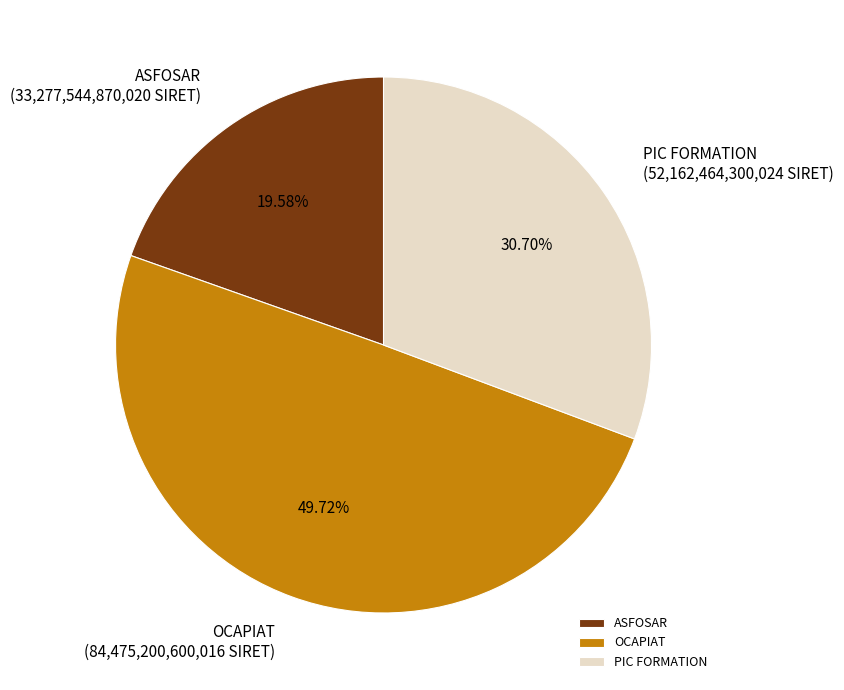

Is the sum of OCAPIAT and ASFOSAR greater than half?

Yes